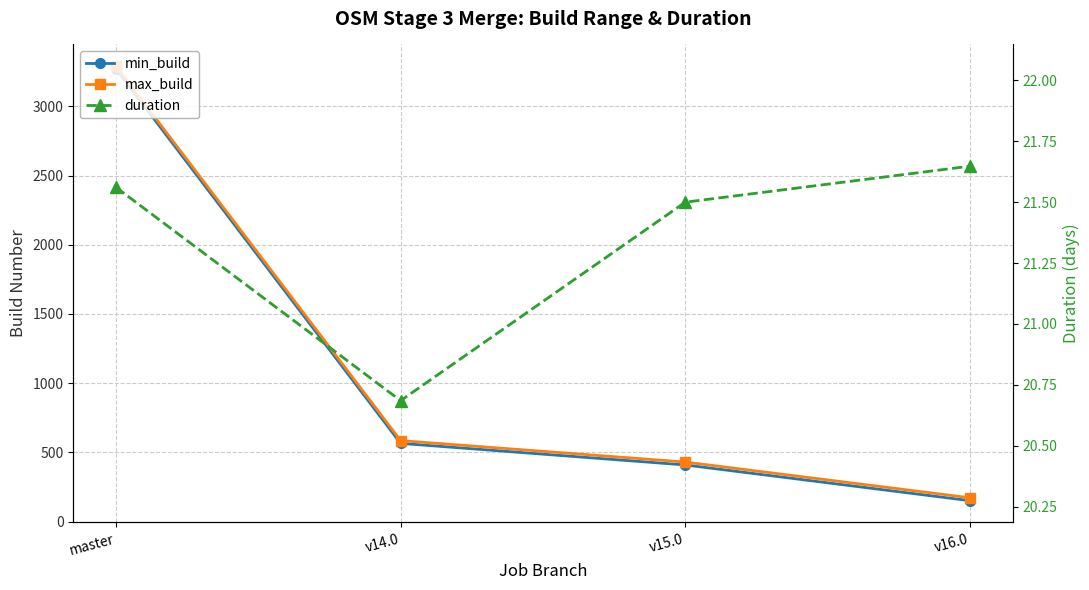

Which has a higher value, master or v14.0?

master